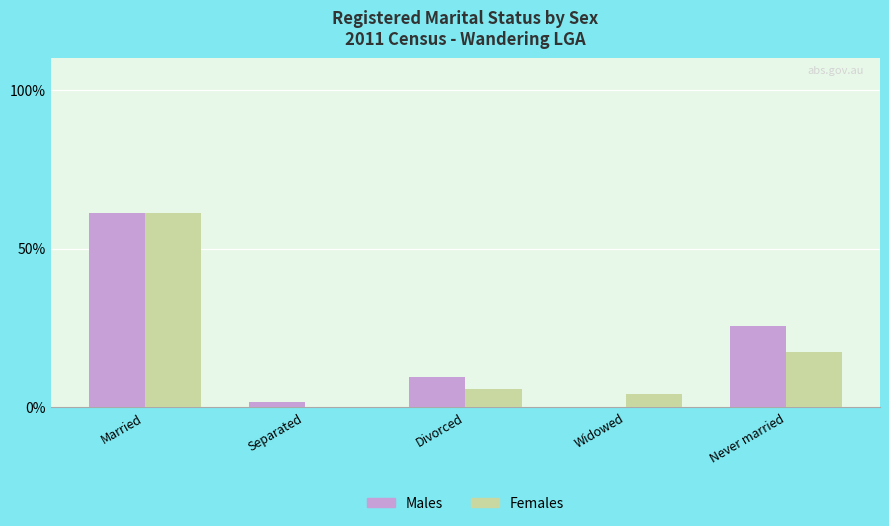

Which category has the highest value in the Males series?

Married